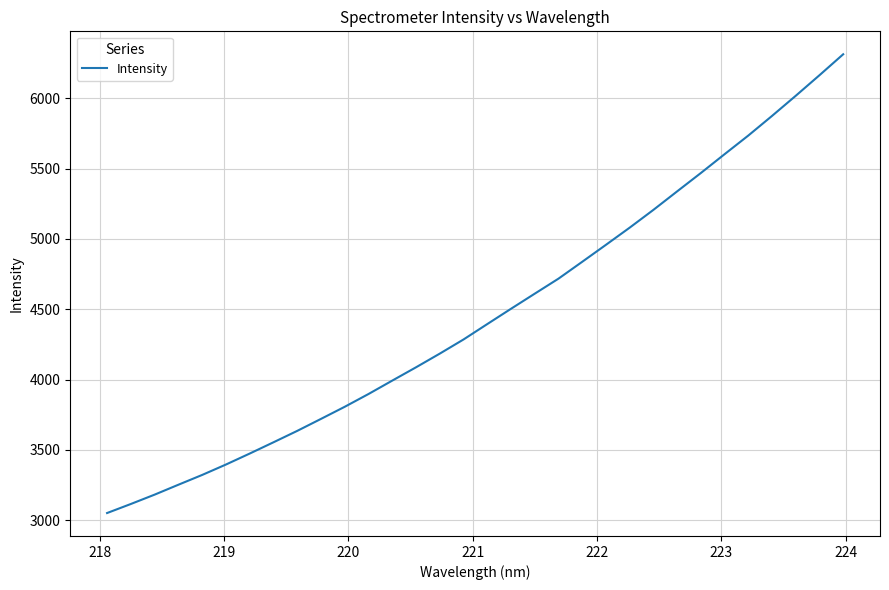

What is the maximum value shown in the chart?

6313.7